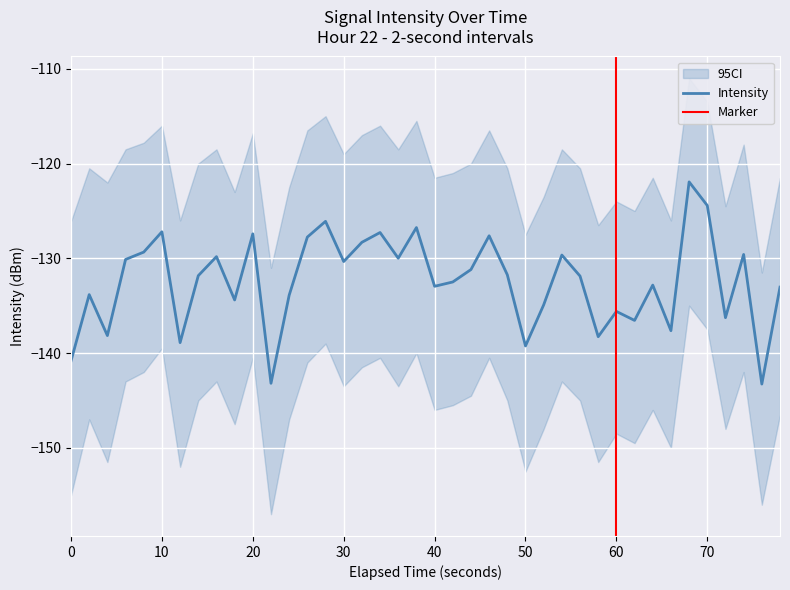

What is the minimum value shown in the chart?

-143.3